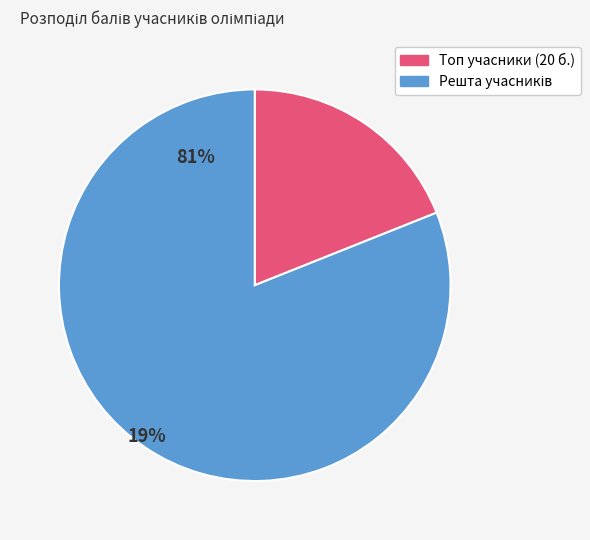

Is there any slice that represents more than half of the pie?

Yes